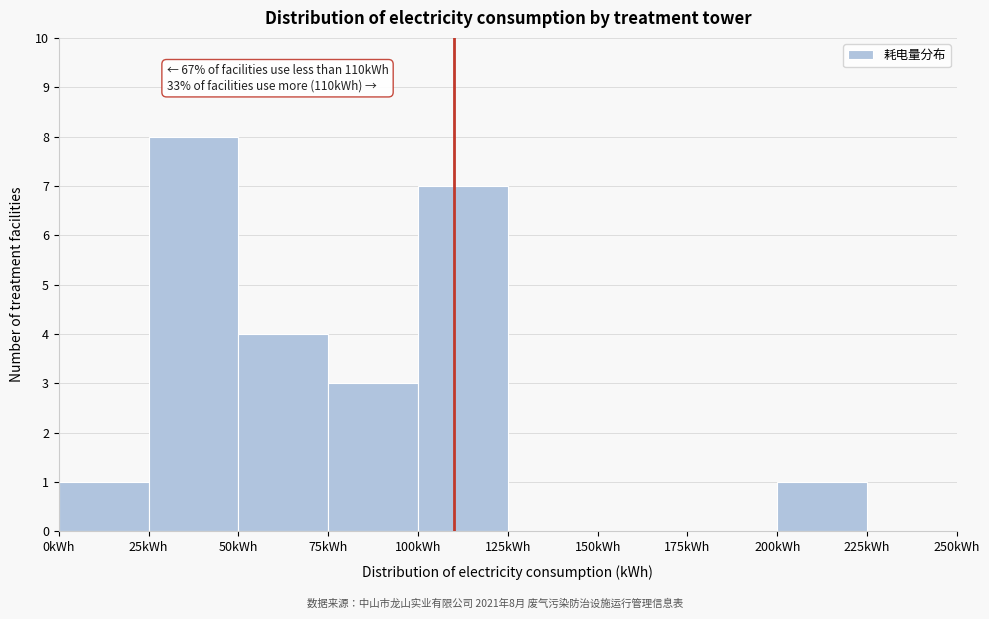

Which range on the x-axis has the tallest bar?

25 to 50